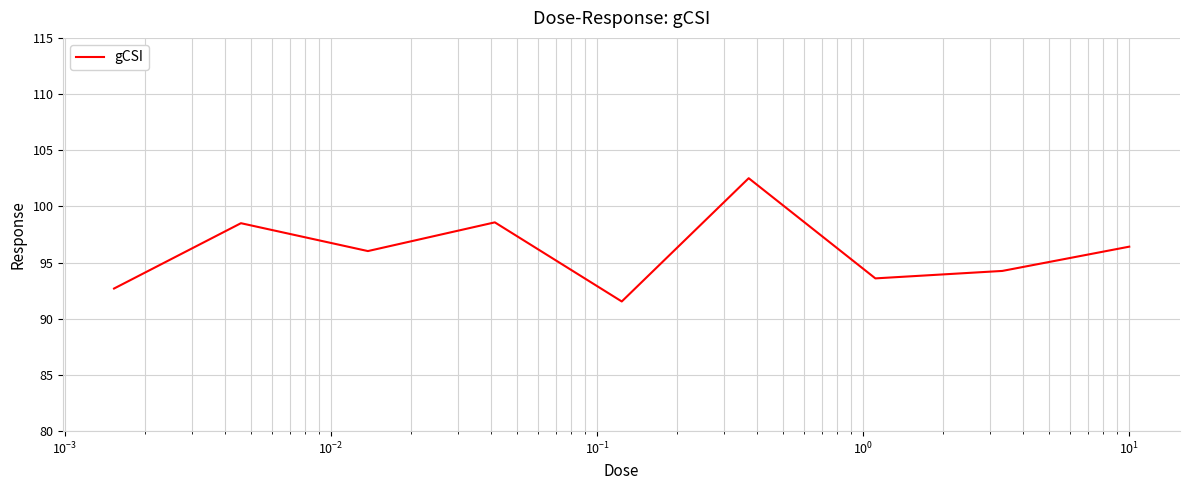

What is the smallest value displayed?

91.5